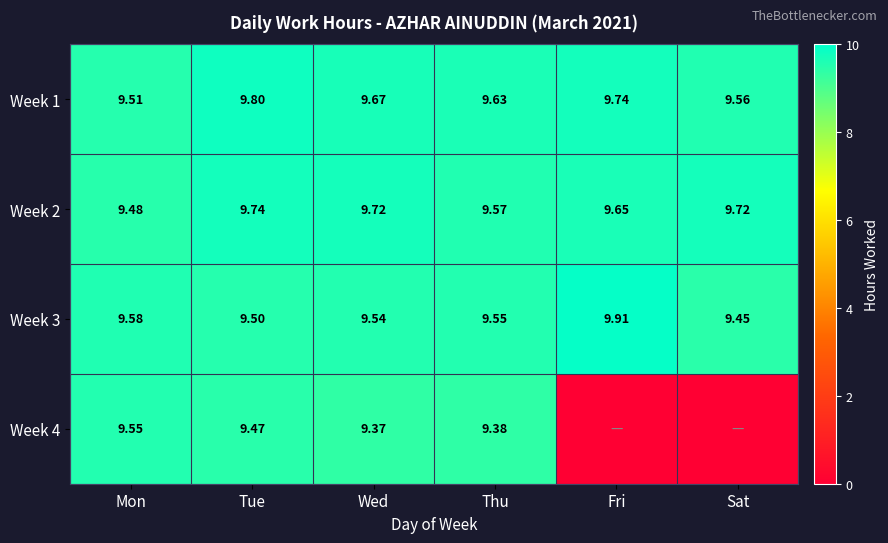

At which label does Week 1 reach its minimum?

Mon